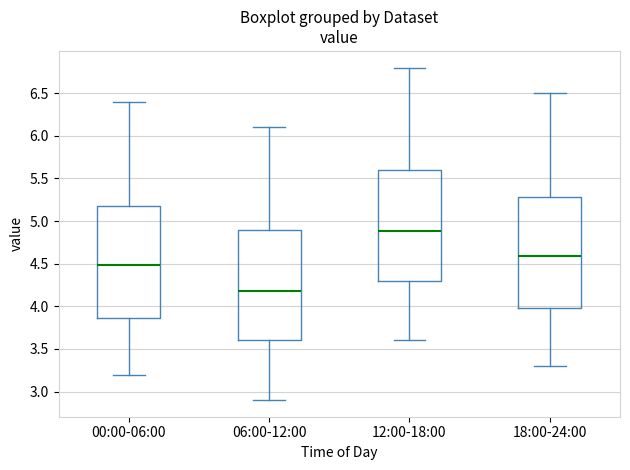

Where does the lower whisker of the box for 18:00-24:00 end on the y-axis? The values are not printed on the chart, so give them approximately, as read against the axis.

3.30